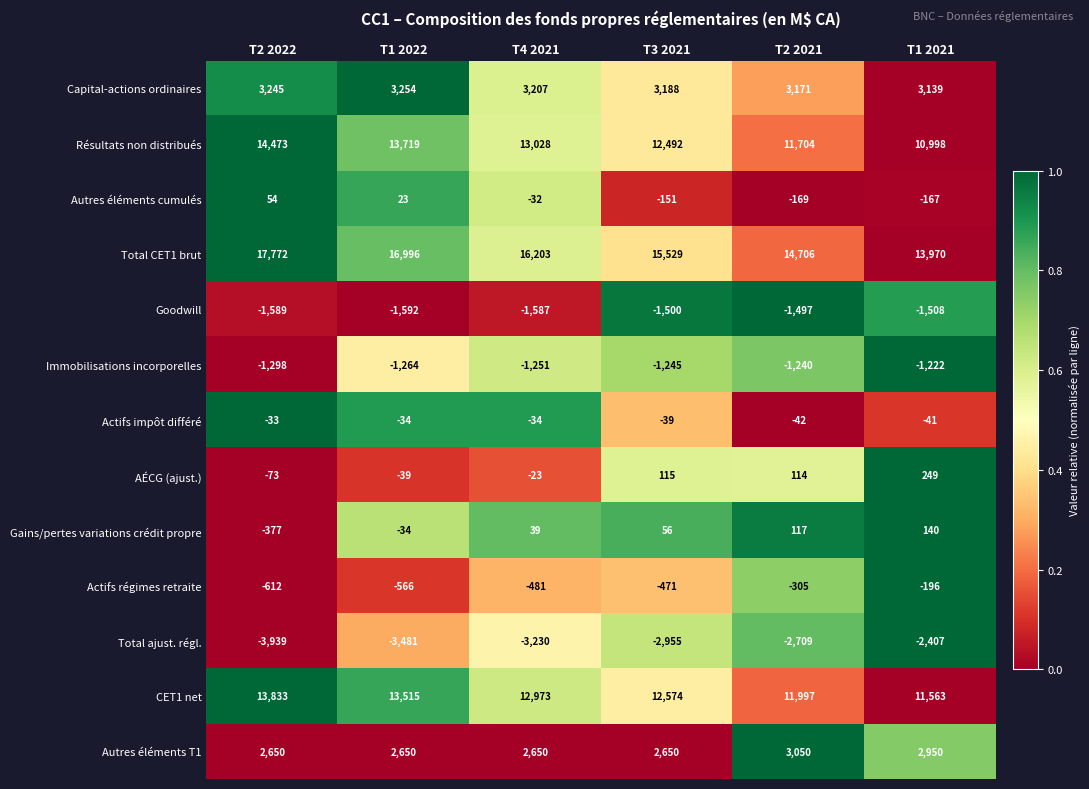

The AÉCG (ajust.) series shows -55 at T1 2022. True or false?

False